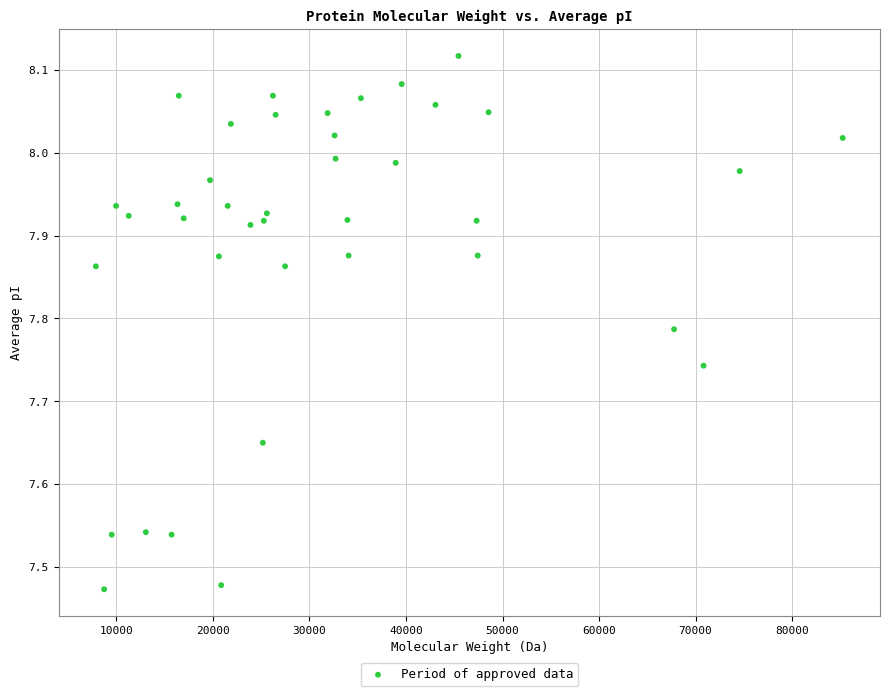

What is the range of X values (max minus min)?

77360.2